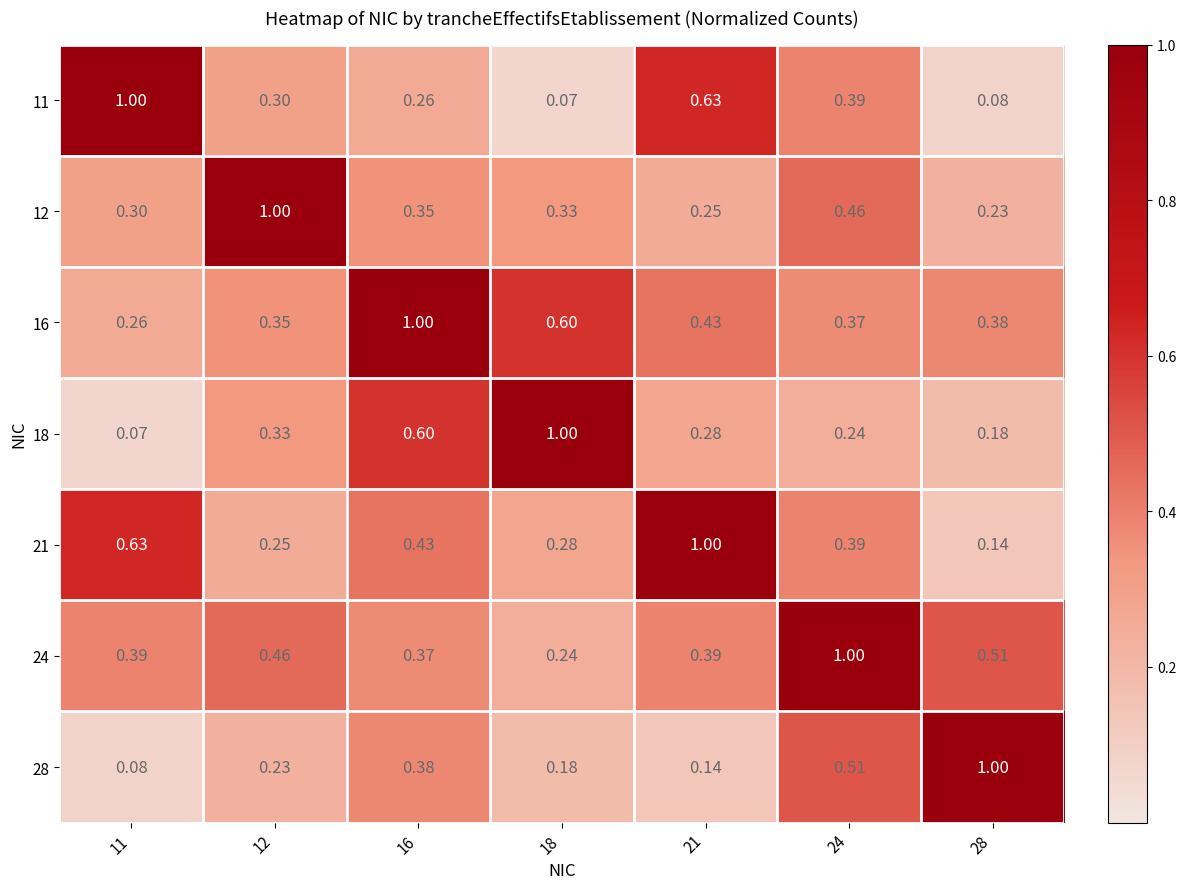

Is the value of 24 at 24 greater than the value of 16 at 21?

Yes